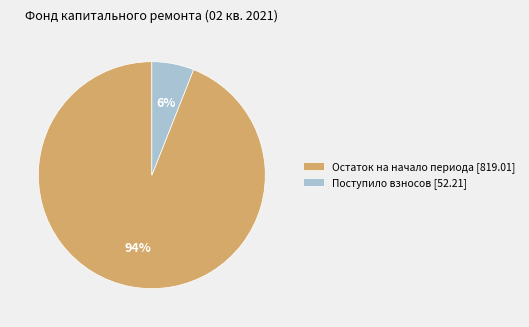

Between Поступило взносов [52.21] and Остаток на начало периода [819.01], which is larger?

Остаток на начало периода [819.01]